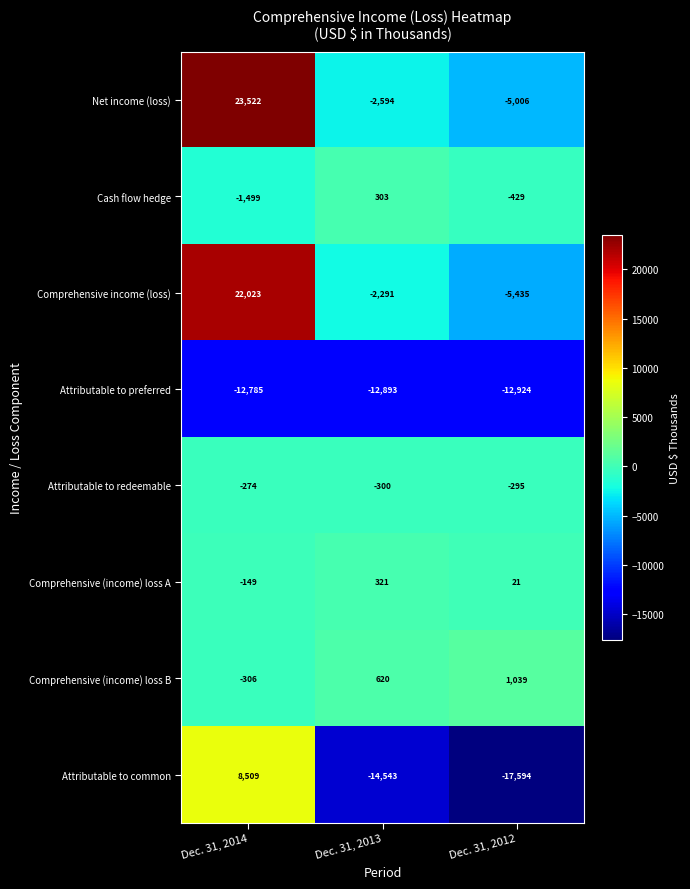

What is the difference between the maximum and minimum values in the Comprehensive (income) loss A series?

470